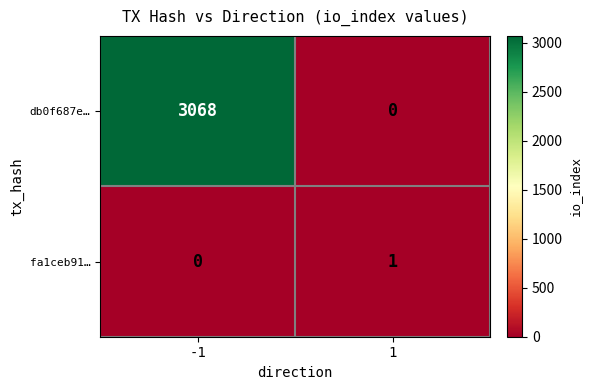

Which series changed the most between -1 and 1?

db0f687e…